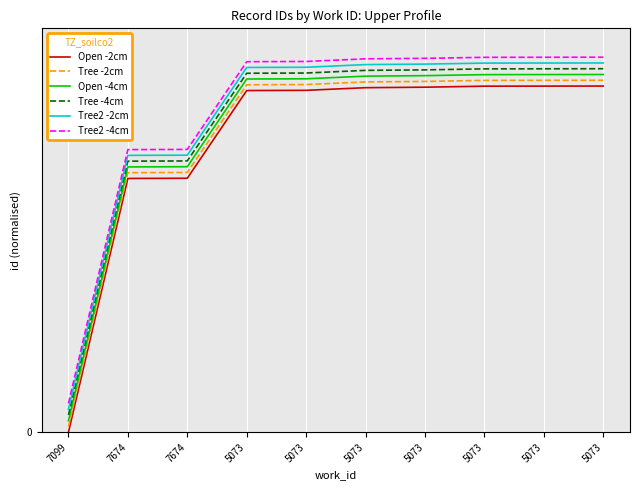

Does the chart have visible grid lines?

Yes